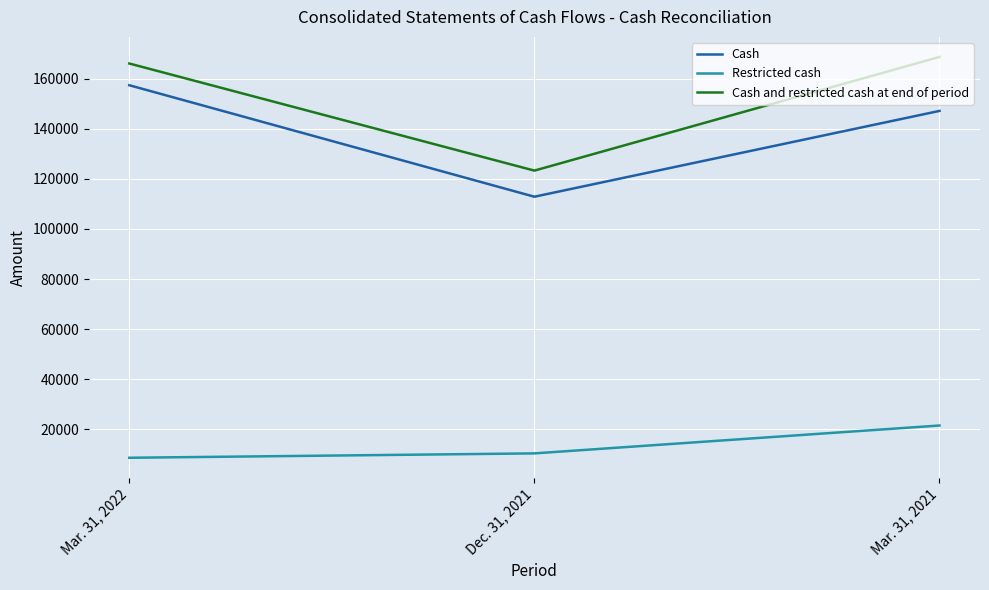

Where is Cash nearest to the value 135081?

Mar. 31, 2021